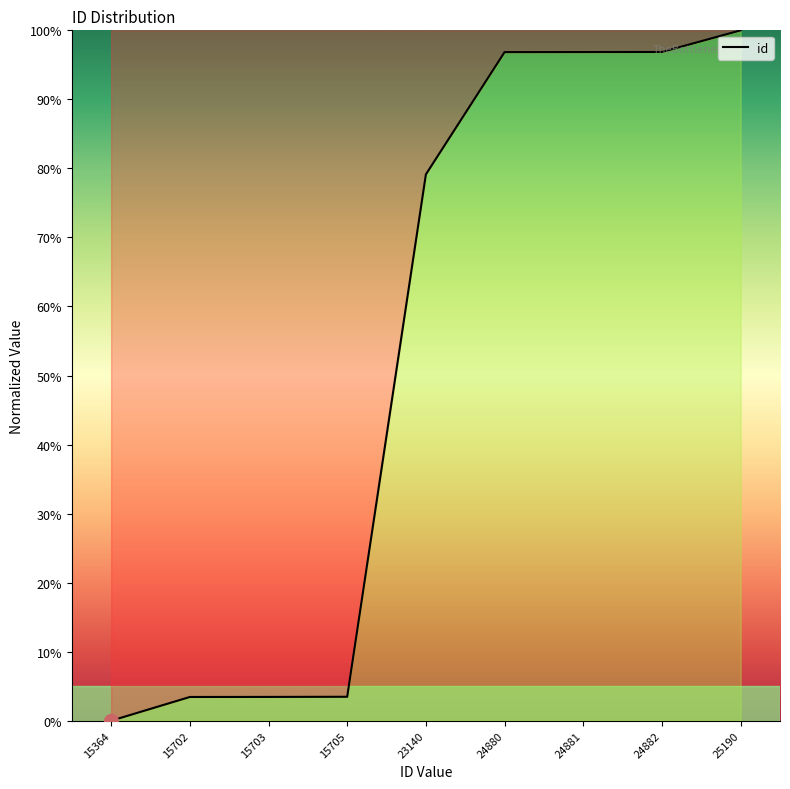

What is the change in value from 15705 to 24880?

+93.4